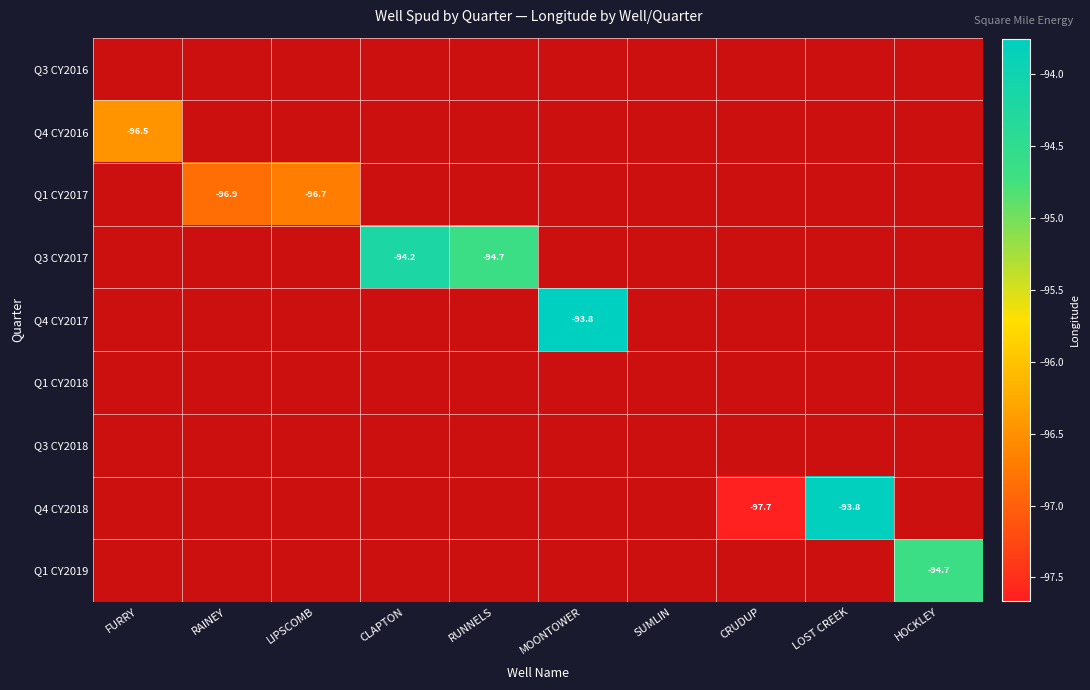

How many series are shown in this chart?

9